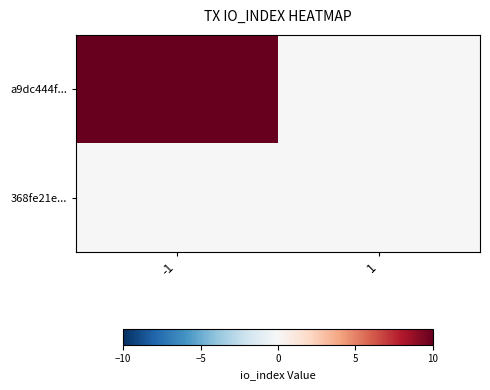

At 1, list the series in order from largest to smallest.

a9dc444f..., 368fe21e...